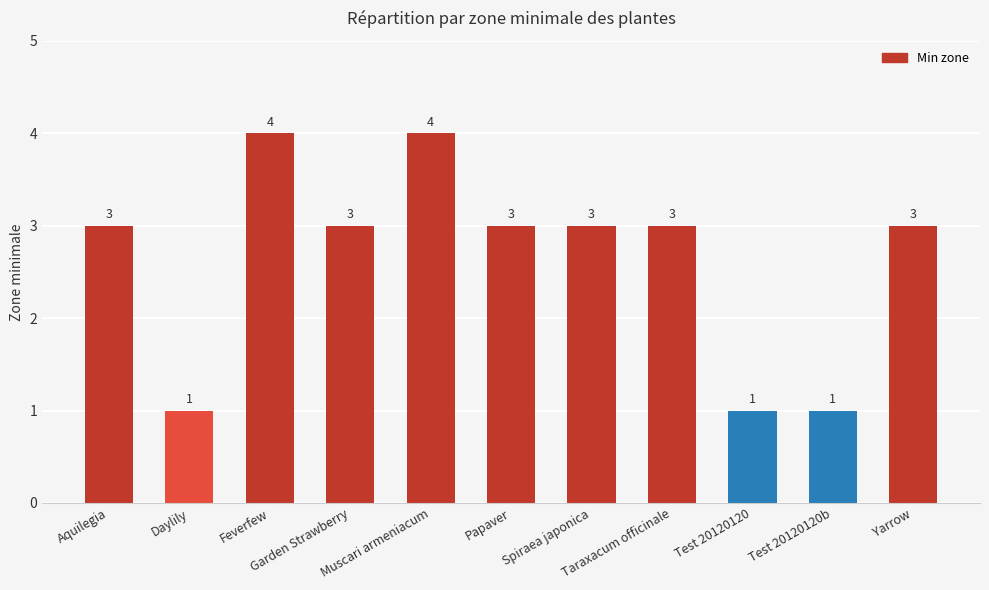

How many bars are there in total?

11